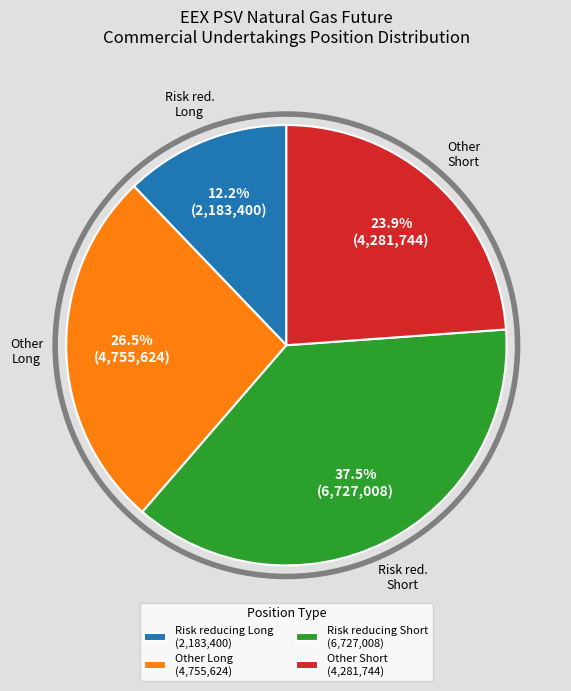

Rank the categories by value from lowest to highest.

Risk reducing Long (2,183,400), Other Short (4,281,744), Other Long (4,755,624), Risk reducing Short (6,727,008)